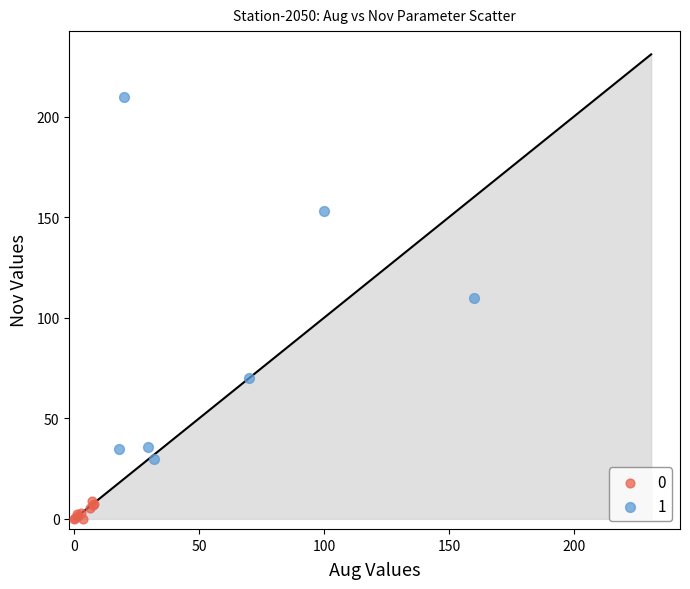

What are all the series names shown in the legend?

0, 1